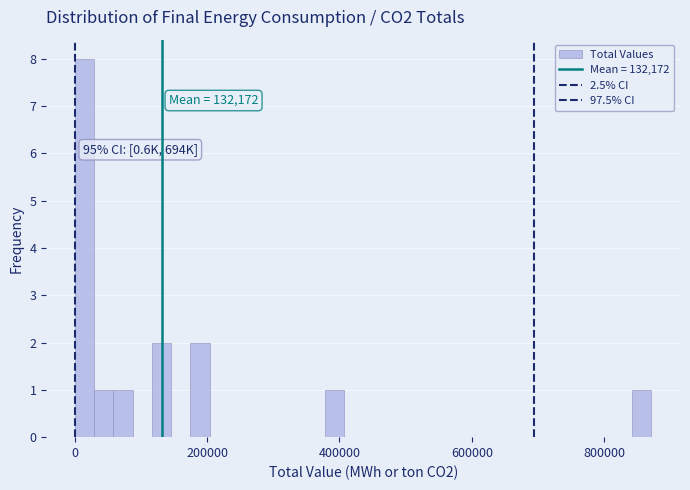

Read against the x-axis, roughly where is the centre of the tallest bar?

20000